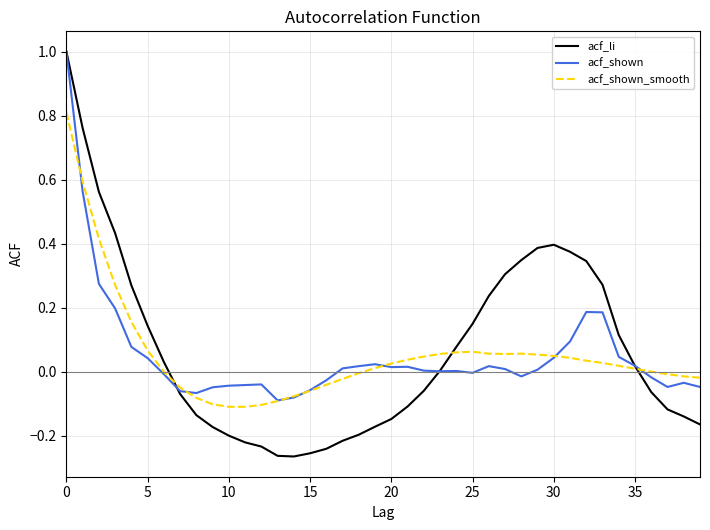

True or false: acf_li and acf_shown cross at least once.

True